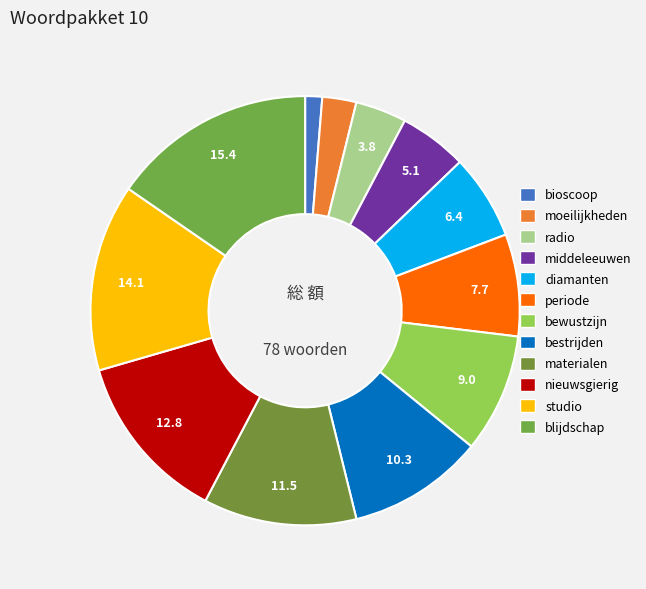

True or false: diamanten accounts for 14% of the total.

False